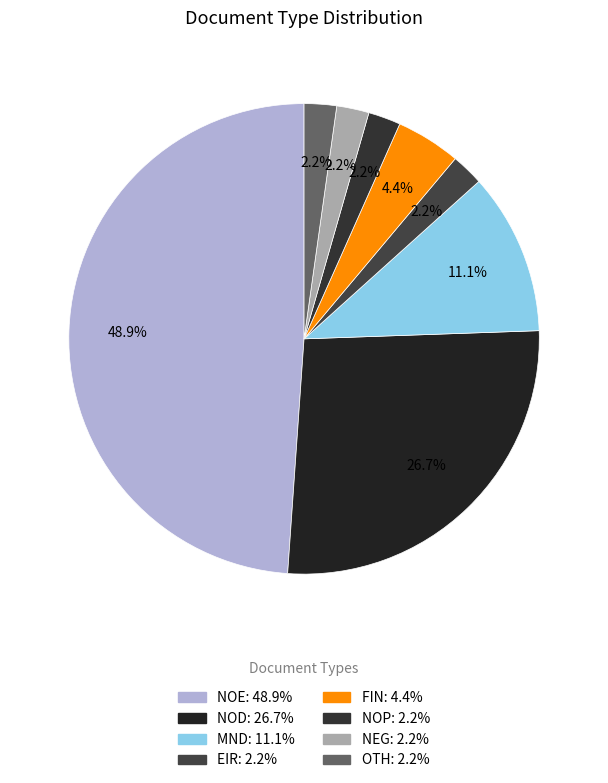

To the nearest percent, what portion does EIR represent?

2%